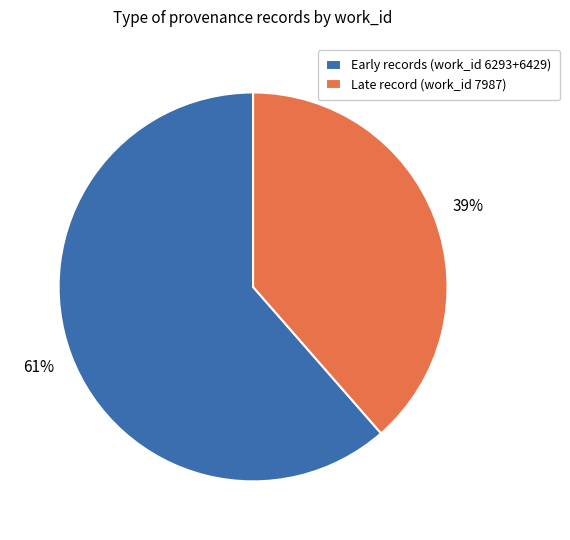

Count the number of slices in the pie.

2